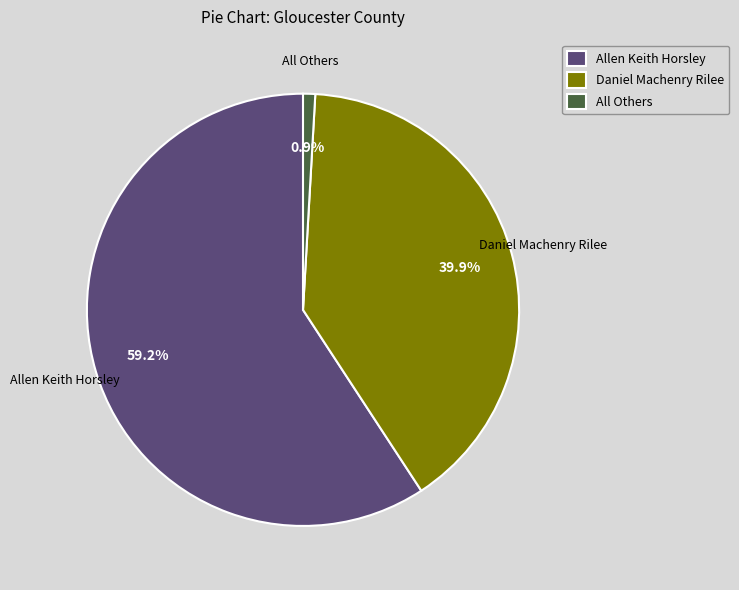

Which has a higher value, Daniel Machenry Rilee or Allen Keith Horsley?

Allen Keith Horsley